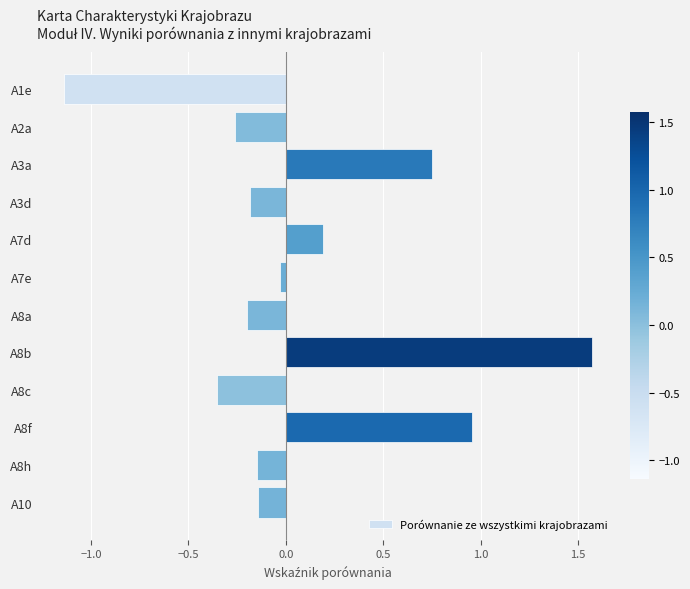

The value at A8b is 2.1. True or false?

False